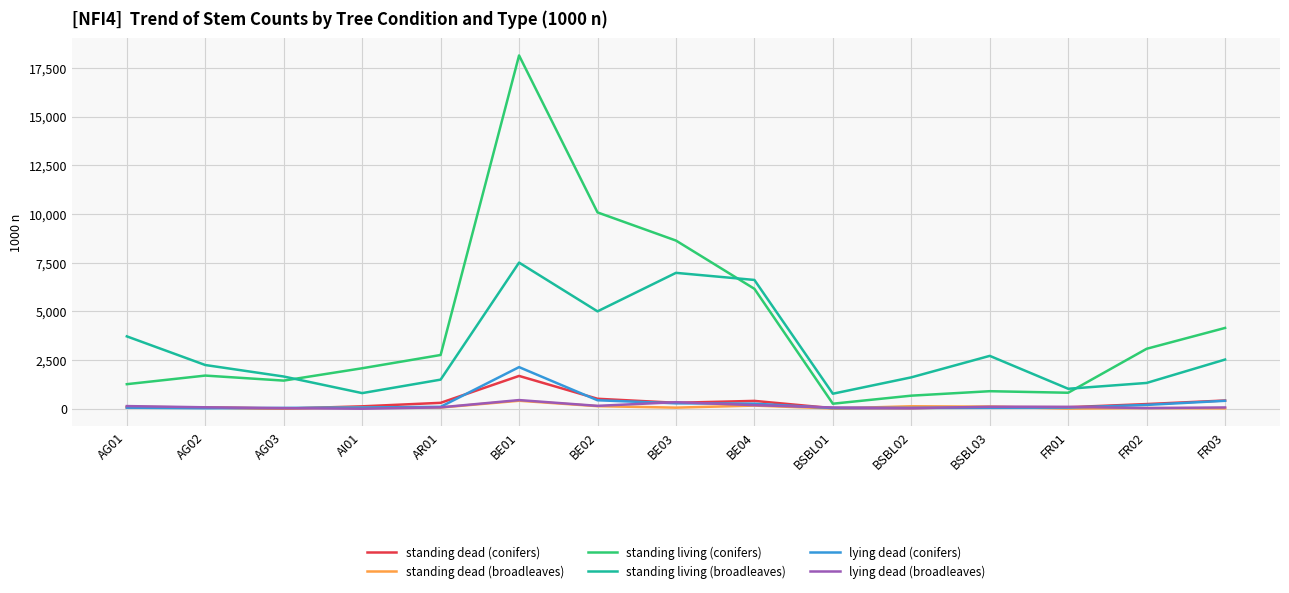

At which category is the sum across all series the highest?

BE01